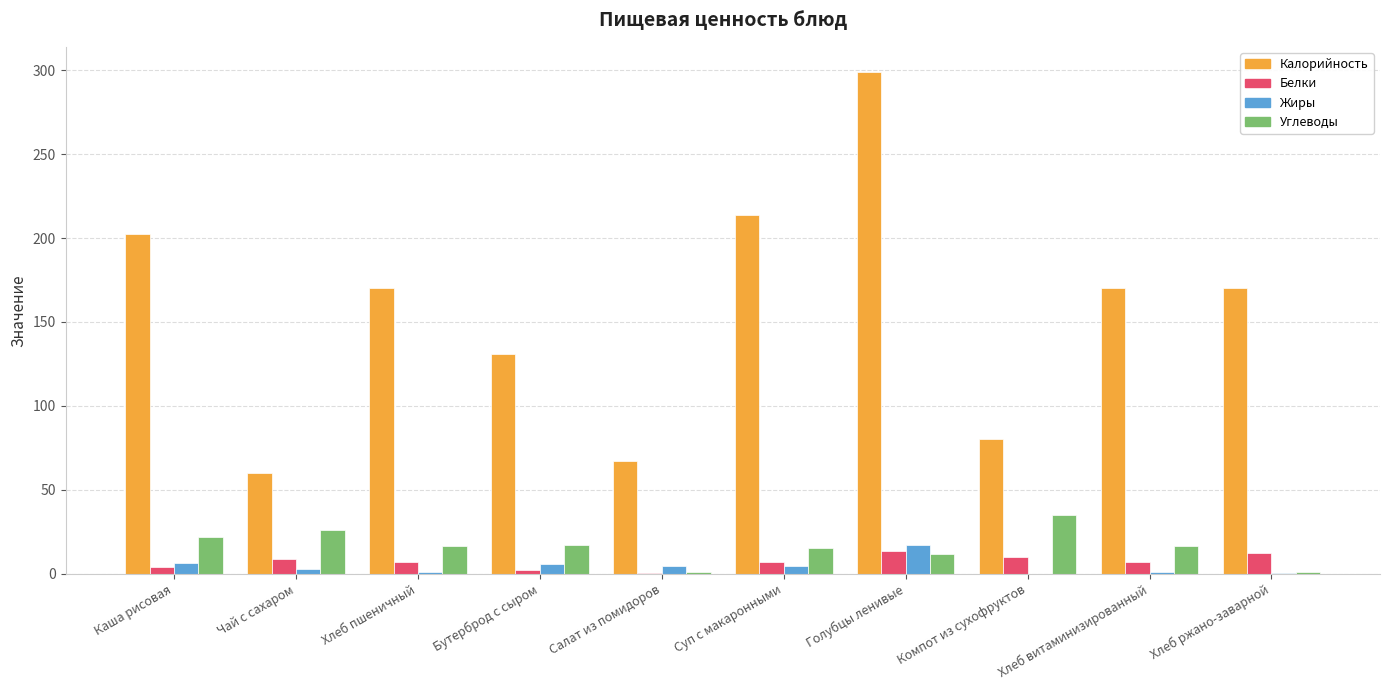

The Белки series shows 0.4 at Салат из помидоров. True or false?

True